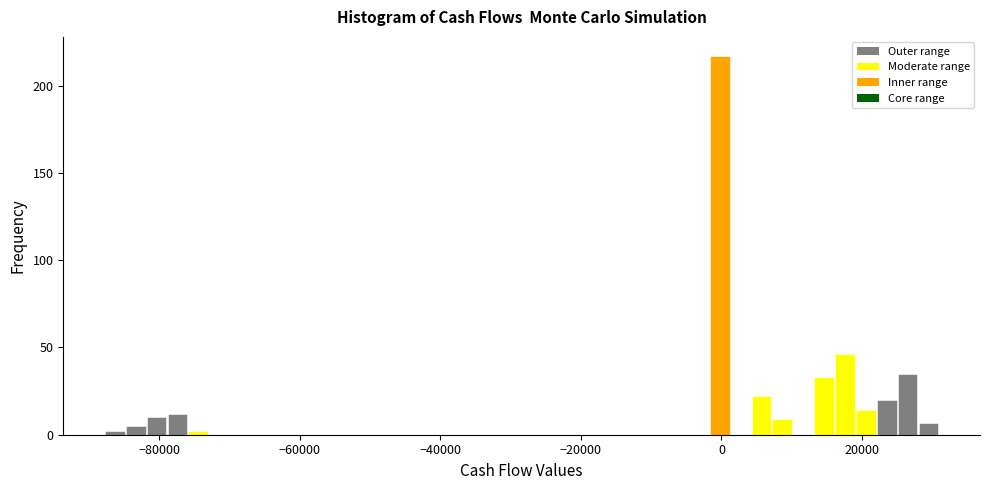

Around what value on the x-axis is the tallest bar? Give the approximate position of its centre, as read against the axis.

0